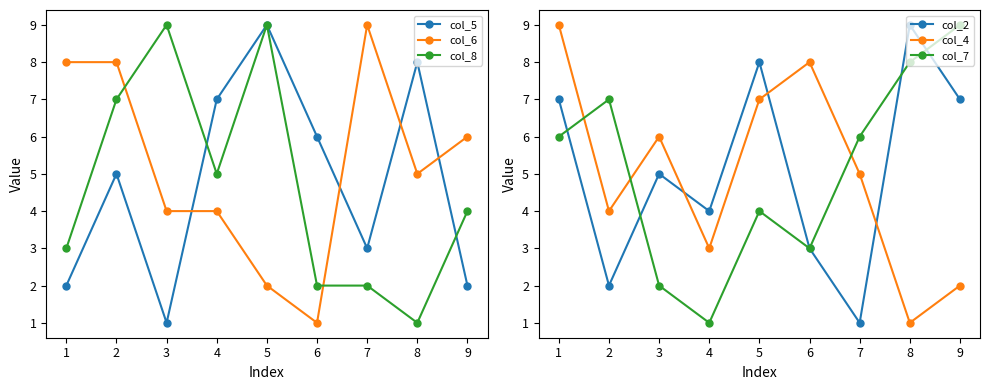

In col_8, how many points are lower than both neighbors (excluding endpoints)?

2